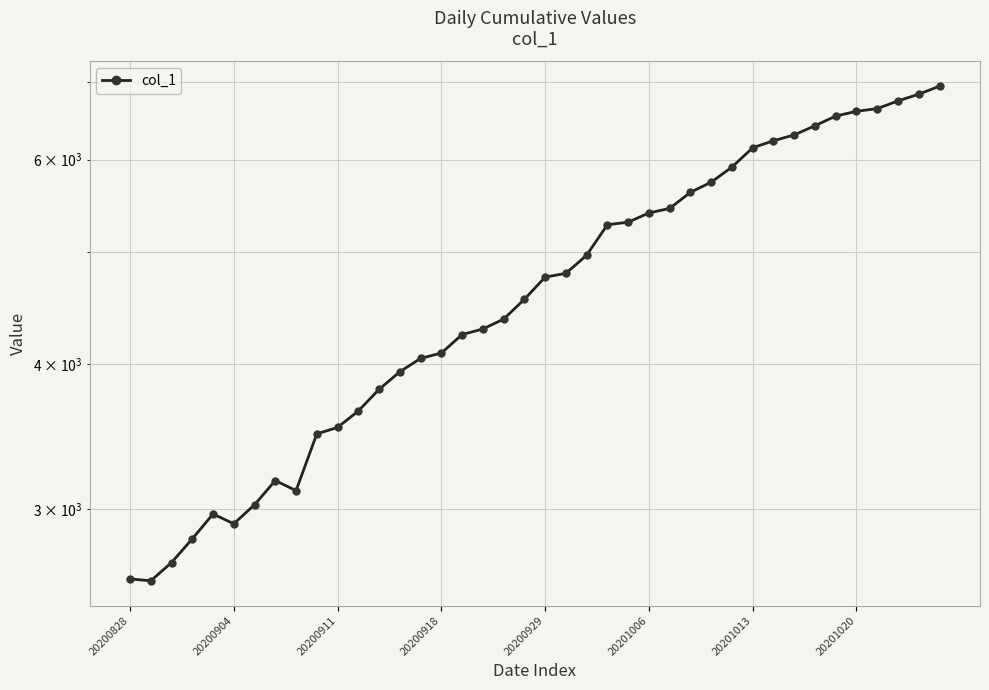

What position from the right is 14?

26